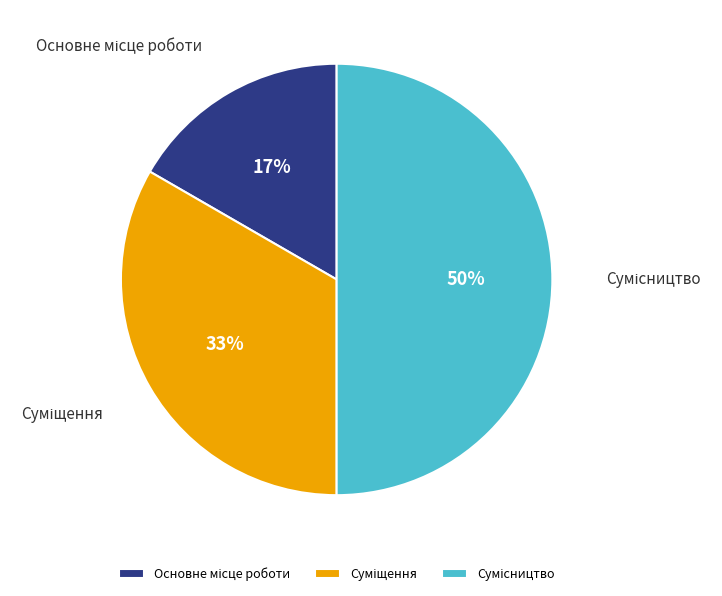

To the nearest percent, what is the average slice percentage?

33%